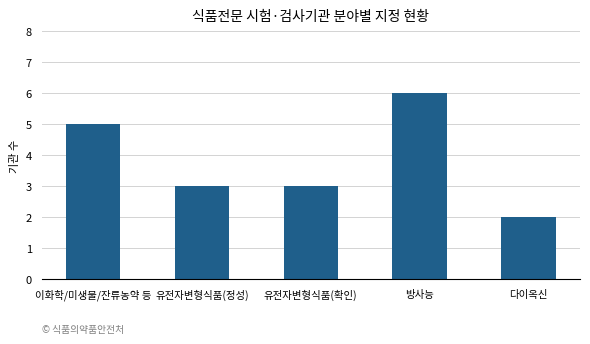

What is the label of the 1st bar from the left?

이화학/미생물/잔류농약 등